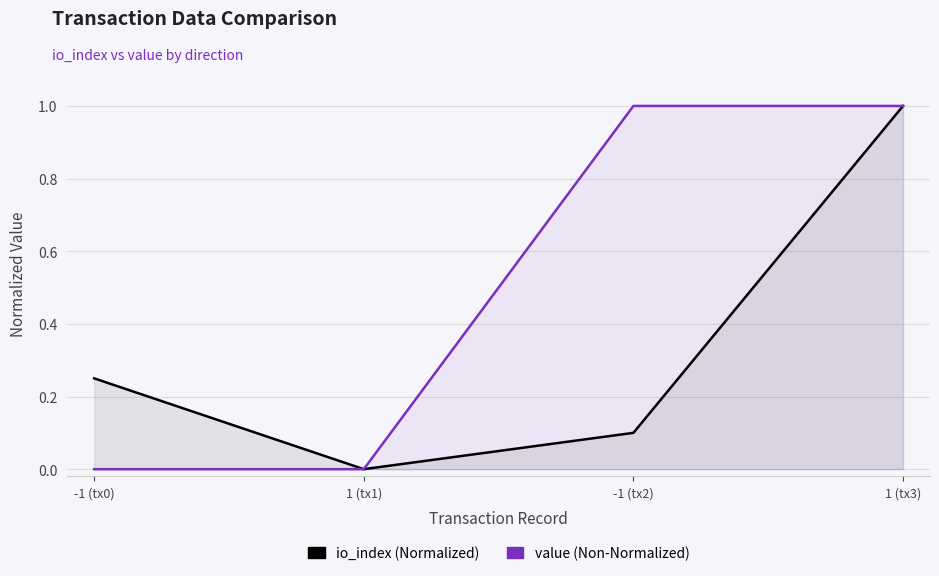

What is the label of the 1st point from the right?

1 (tx3)